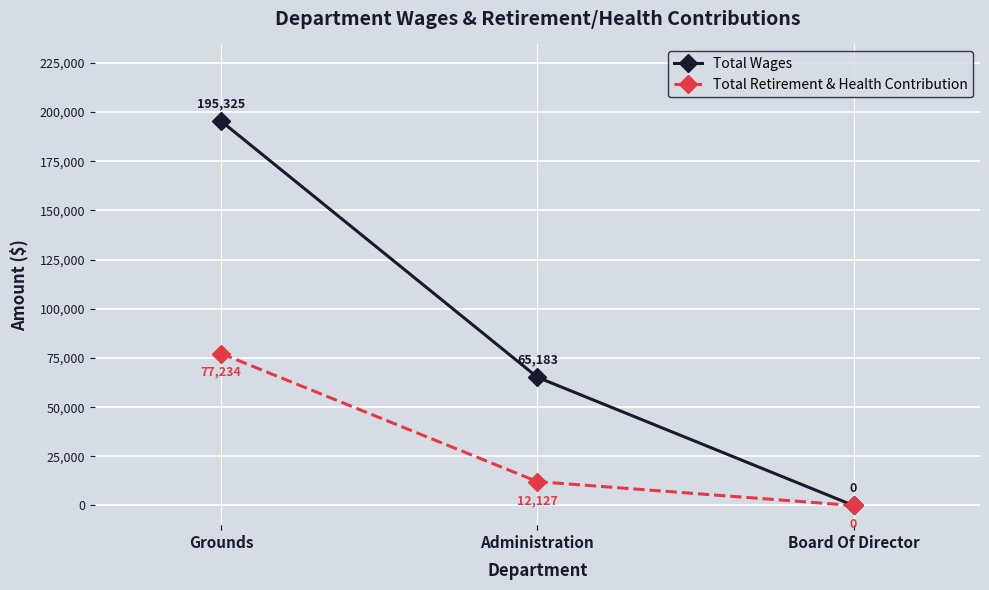

What position from the right is Grounds?

3